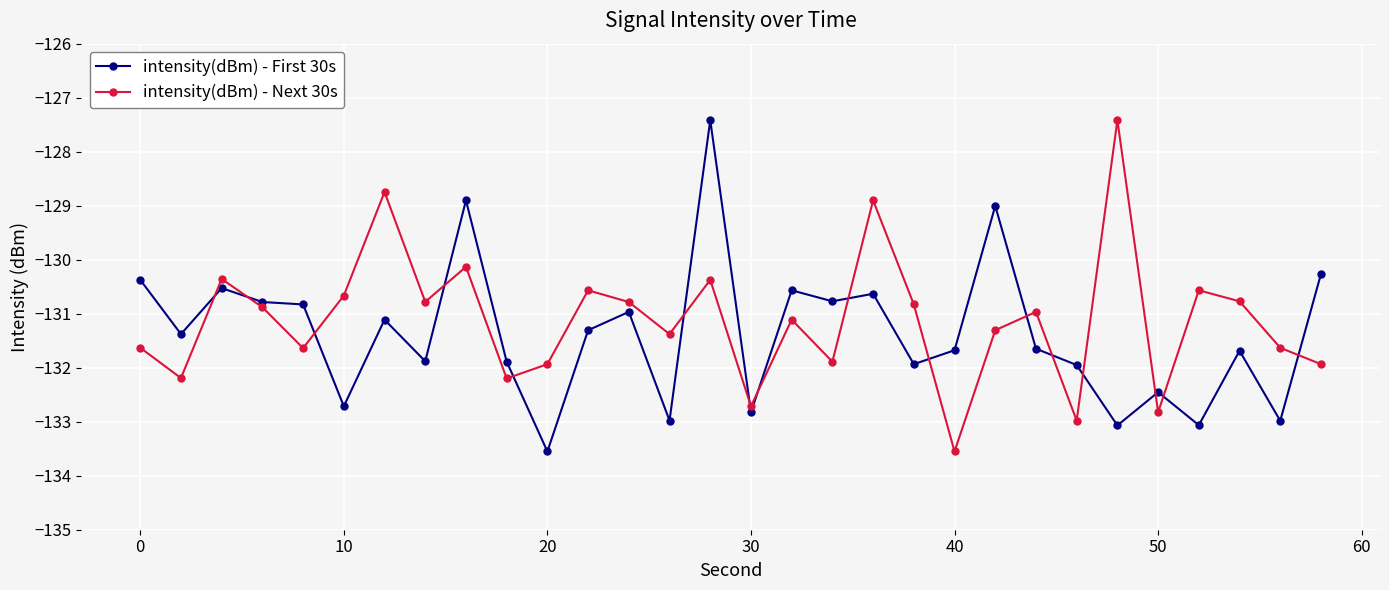

How many values in the intensity(dBm) - Next 30s series are below -130?

27